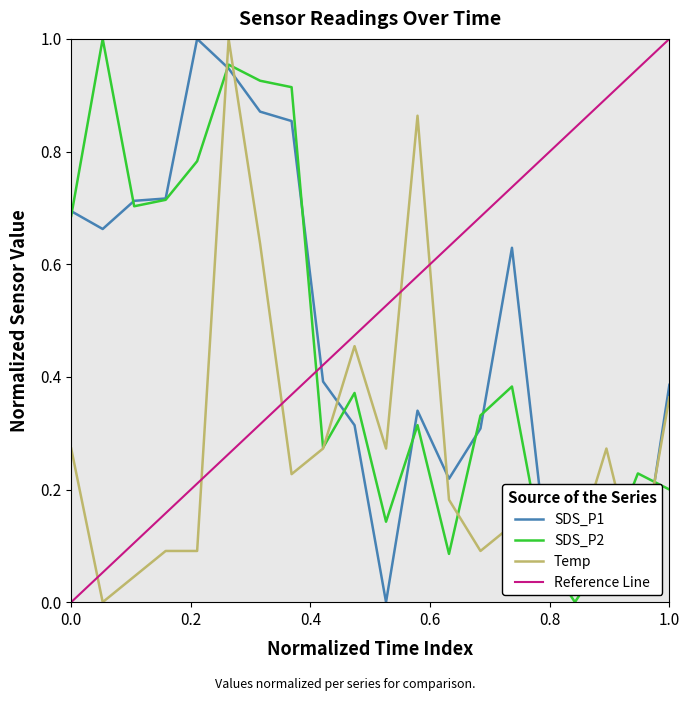

True or false: Temp has a value of 0.6 at 1.0.

False